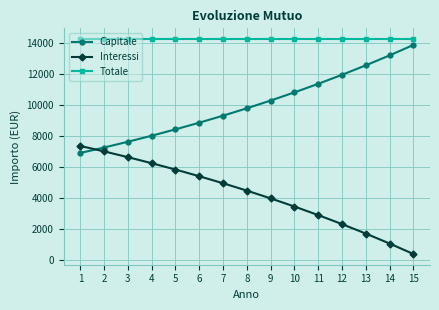

Where is Interessi nearest to the value 3860?

9